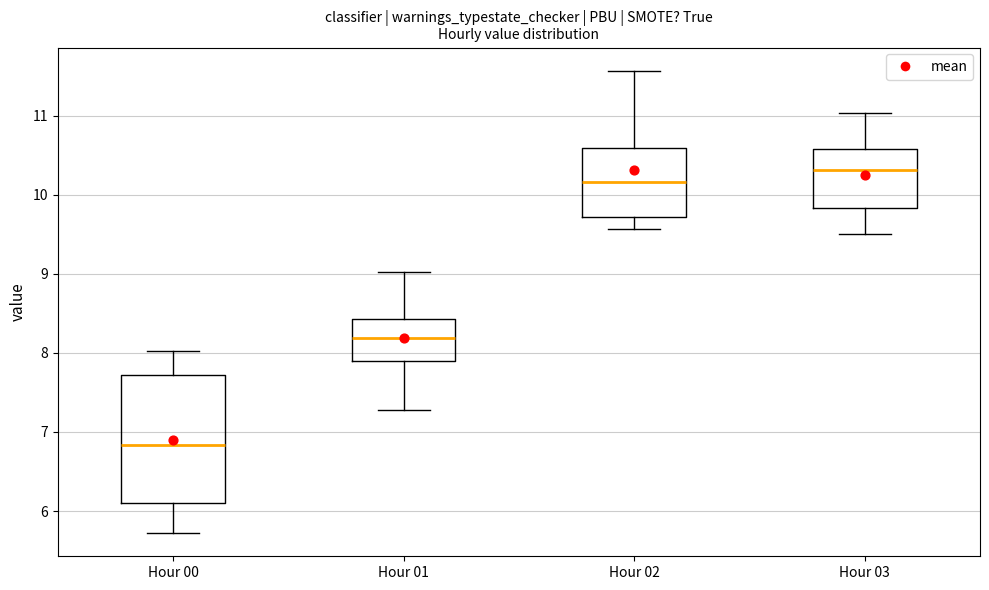

Reading left to right, read every box against the y-axis: the position of its median line, the range the box covers, and the ends of its whiskers. The values are not printed on the chart, so give them approximately, as read against the axis.

Hour 00: median 6.8, box 6.1 to 7.7, whiskers 5.7 to 8.0
Hour 01: median 8.2, box 7.9 to 8.4, whiskers 7.3 to 9.0
Hour 02: median 10.2, box 9.7 to 10.6, whiskers 9.6 to 11.6
Hour 03: median 10.3, box 9.8 to 10.6, whiskers 9.5 to 11.0